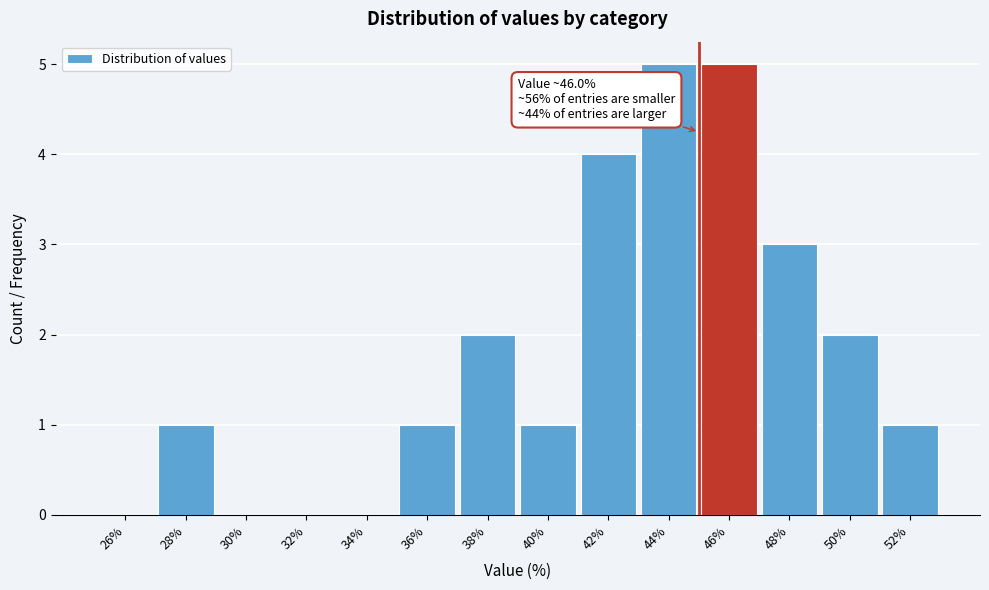

Reading left to right, list all the values displayed in this chart.

26%=0	28%=1	30%=0	32%=0	34%=0	36%=1	38%=2	40%=1	42%=4	44%=5	46%=5	48%=3	50%=2	52%=1